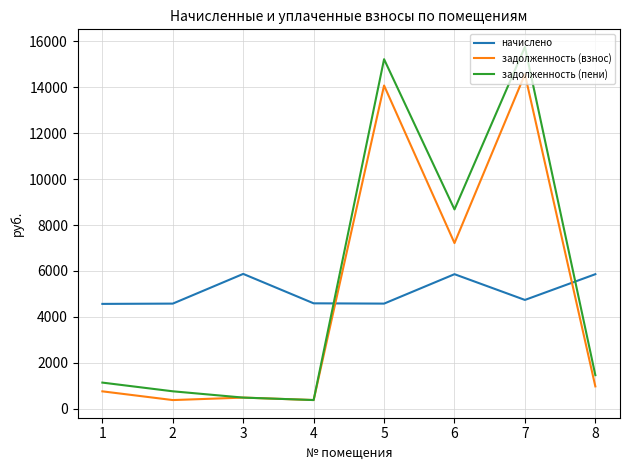

Is the value of задолженность (пени) at 8 greater than the value of начислено at 1?

No